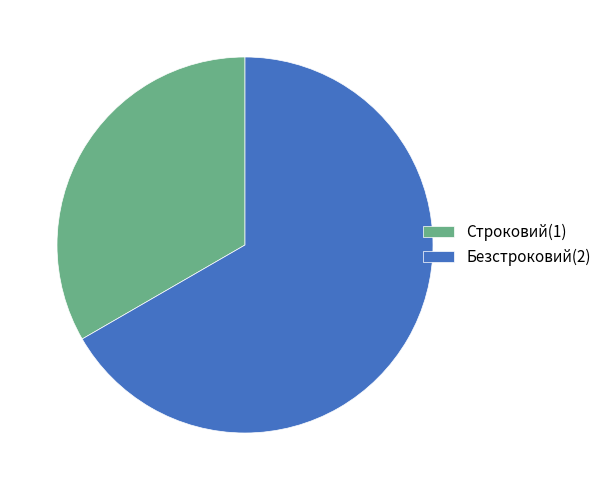

Is the sum of Безстроковий(2) and Строковий(1) greater than half?

Yes